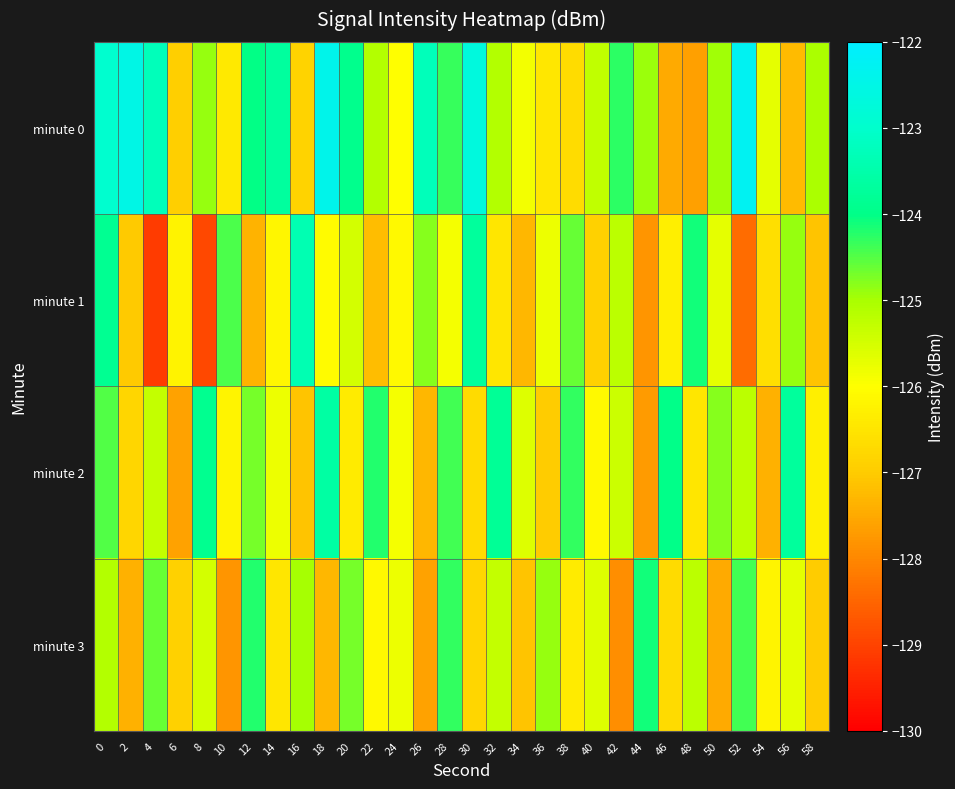

Count the number of data series in this chart.

4